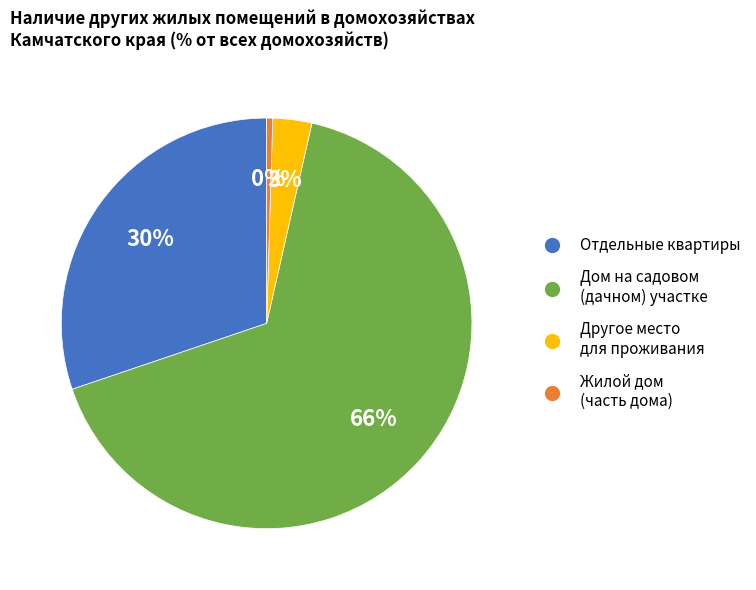

Count the number of slices in the pie.

4